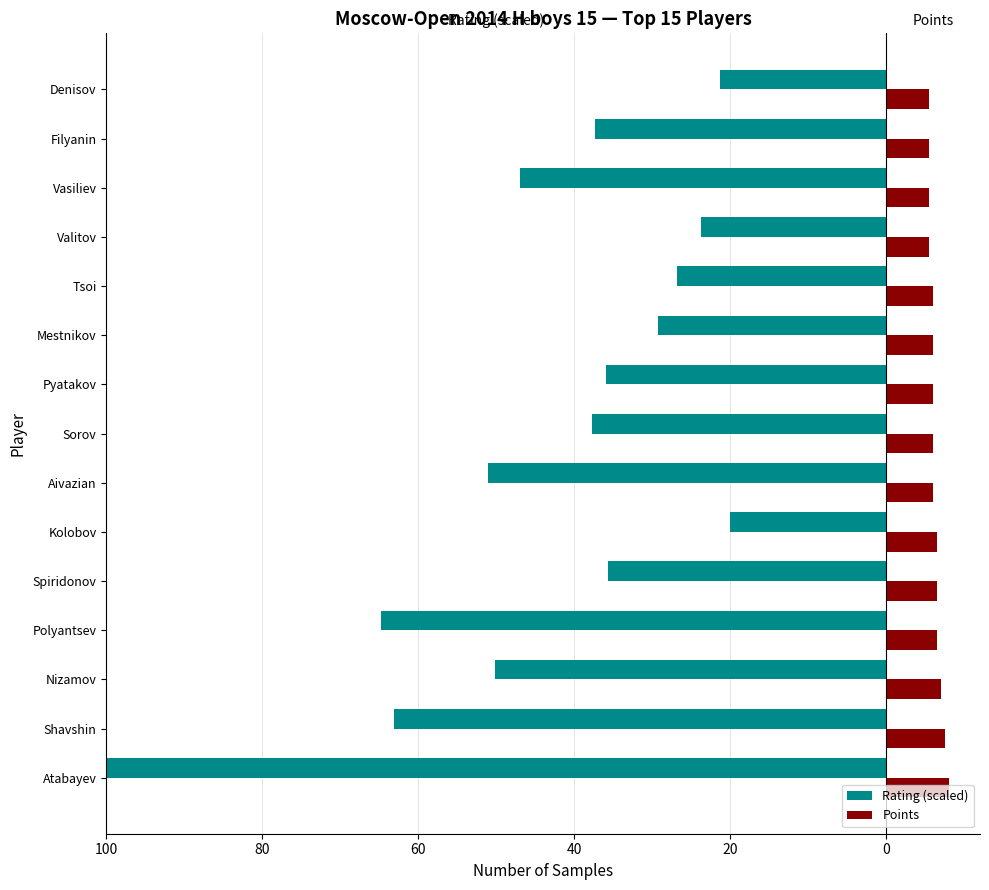

What is the difference between the second highest and second lowest values in the Points series?

2.0